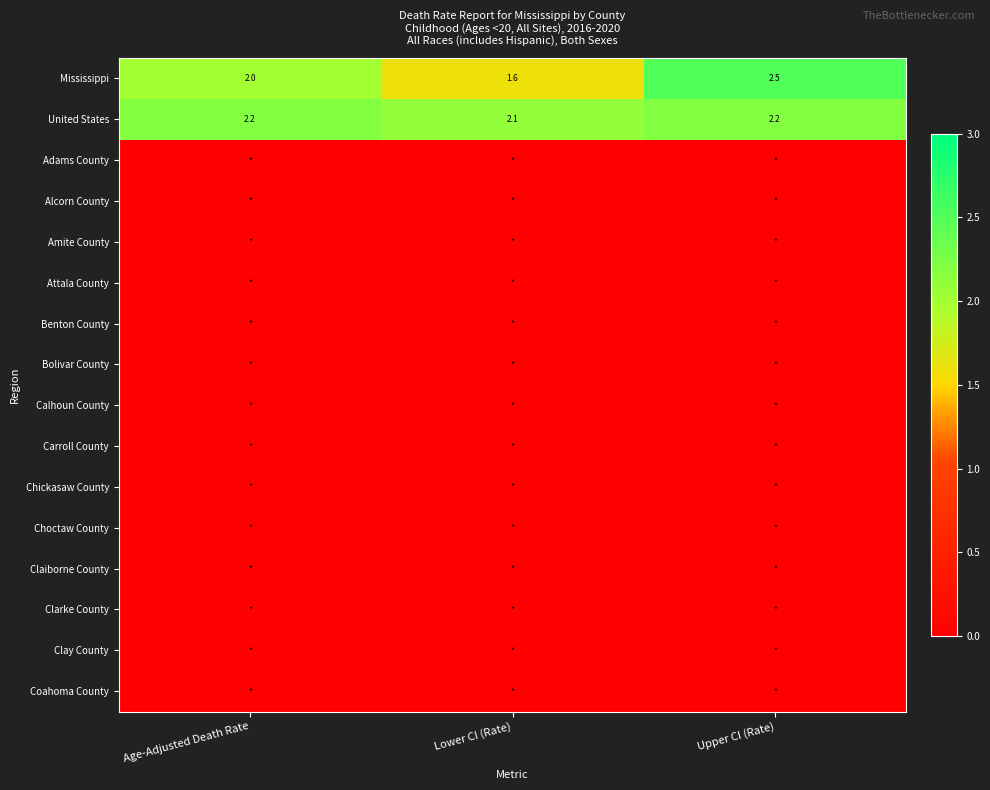

What value does the United States series have at Lower CI (Rate)?

2.1